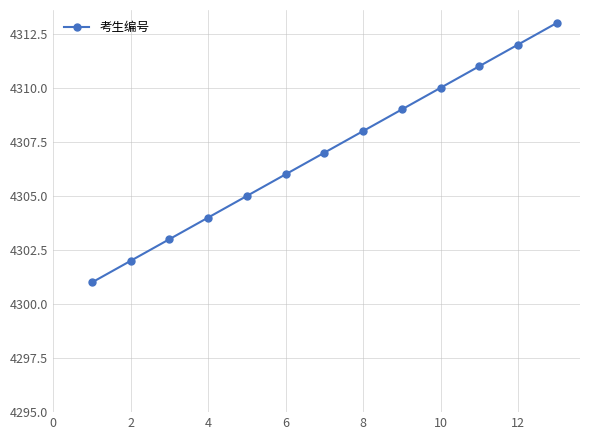

What is the value of the 5th point from the left?

4305